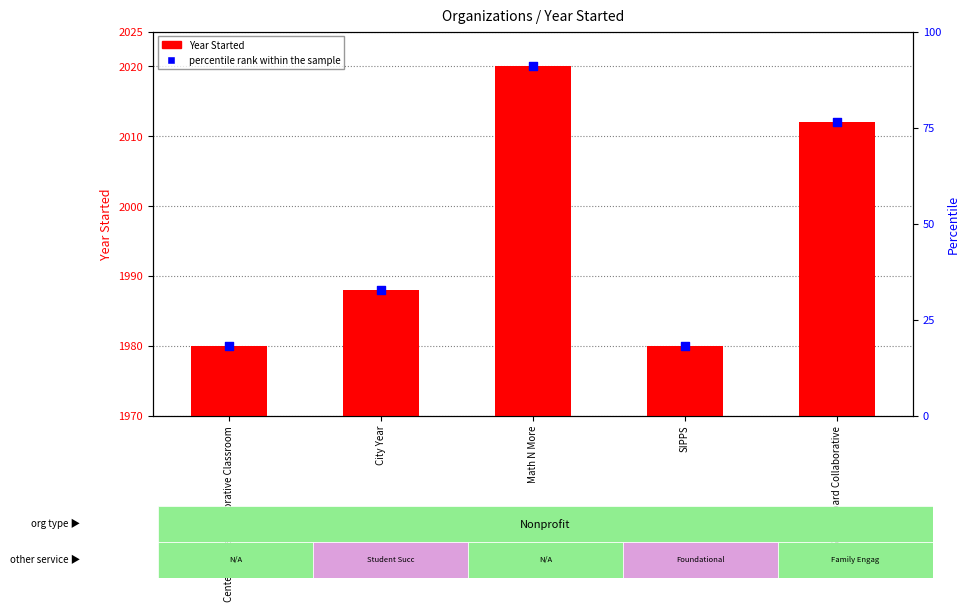

Is the value of Year Started at Springboard Collaborative greater than the value of percentile rank within the sample at SIPPS?

Yes